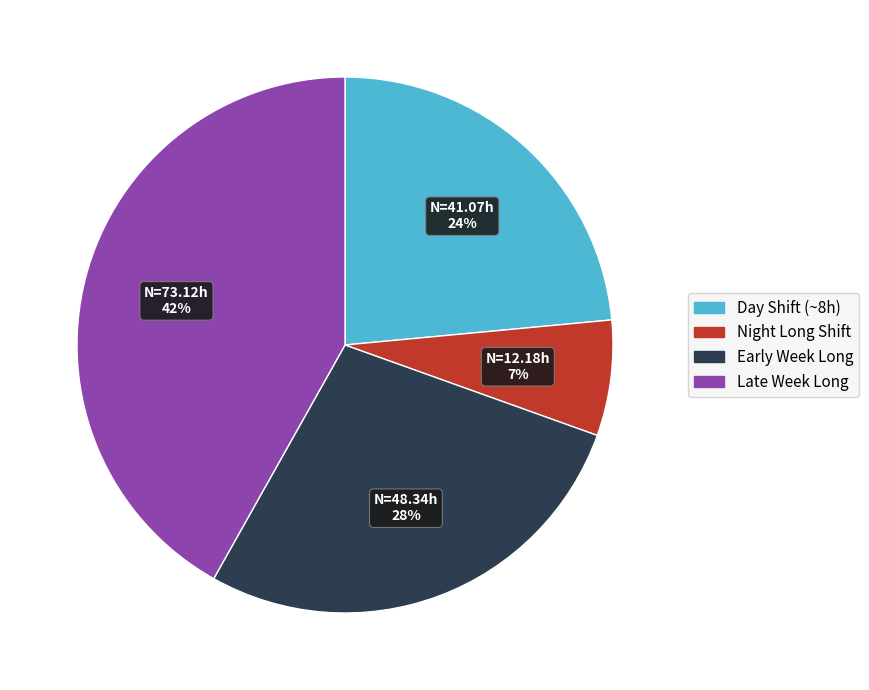

To the nearest percent, what is the difference between the largest and smallest slice percentages?

35%